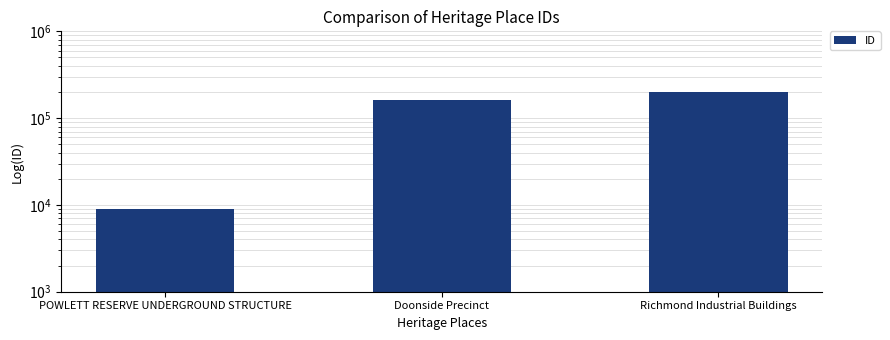

Is it true that the value at POWLETT RESERVE UNDERGROUND STRUCTURE is 8872?

True